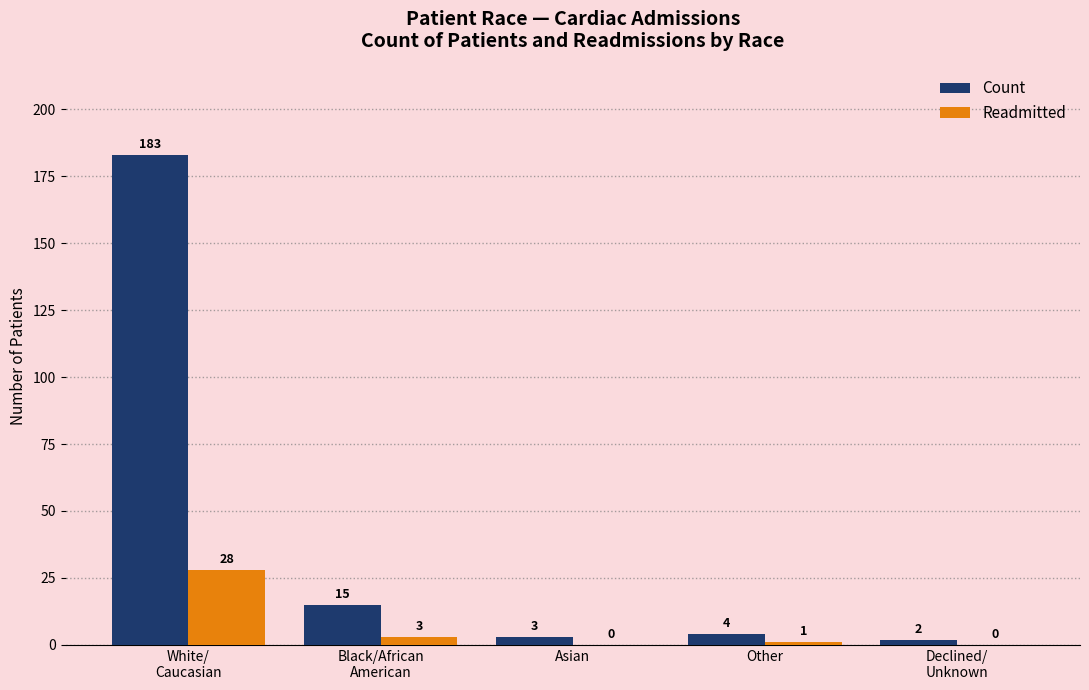

What is the total value across all series at Other?

5